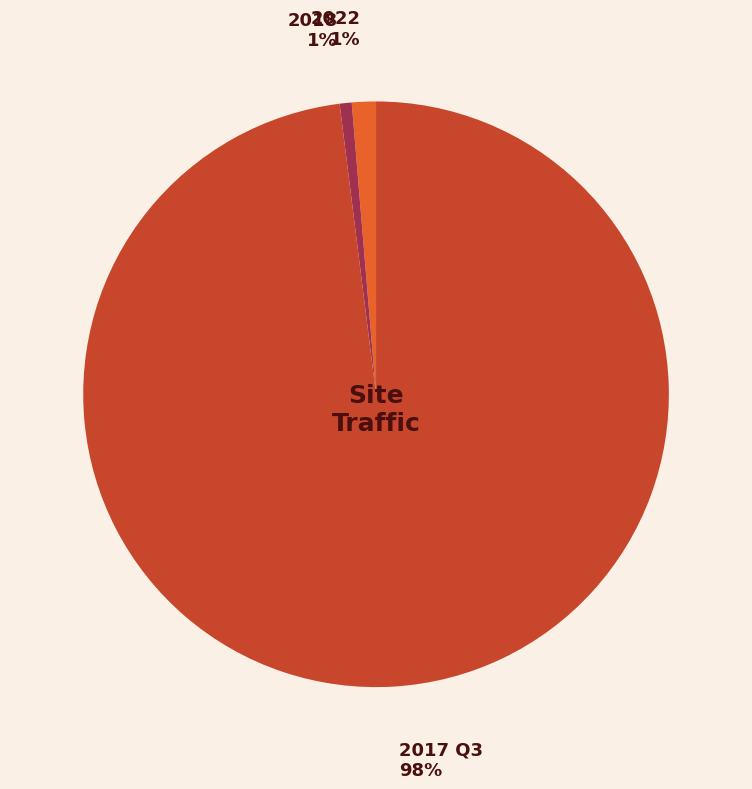

Is there any slice that represents more than half of the pie?

Yes